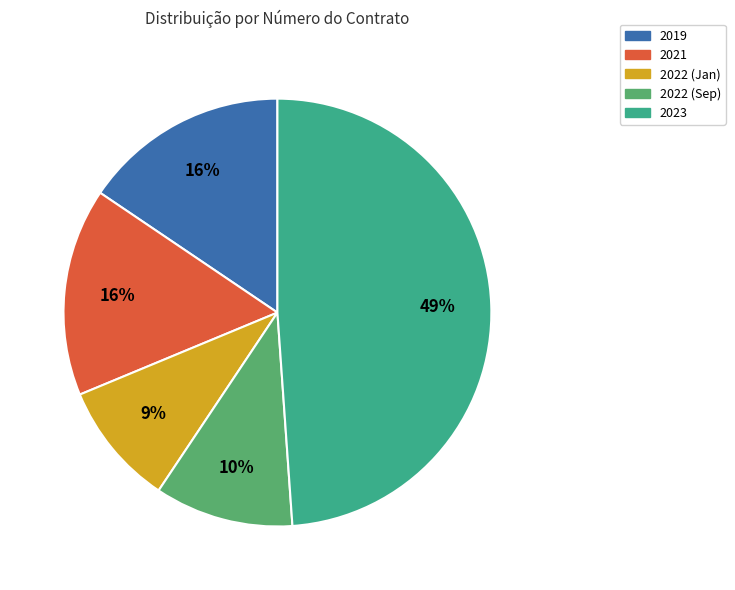

Is there any slice that represents more than half of the pie?

No